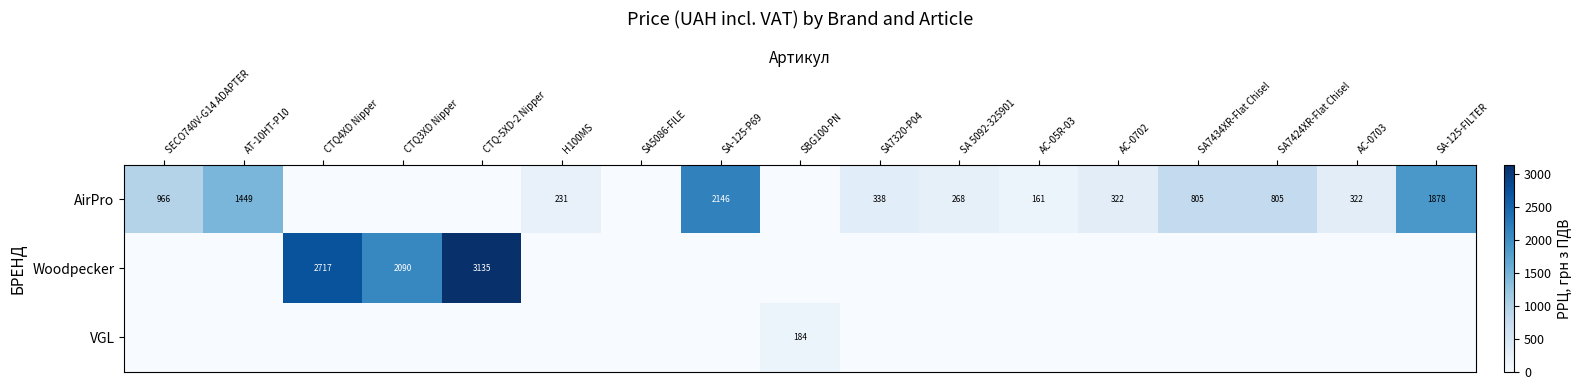

What is the total value across all series at SECO740V-G14 ADAPTER?

966